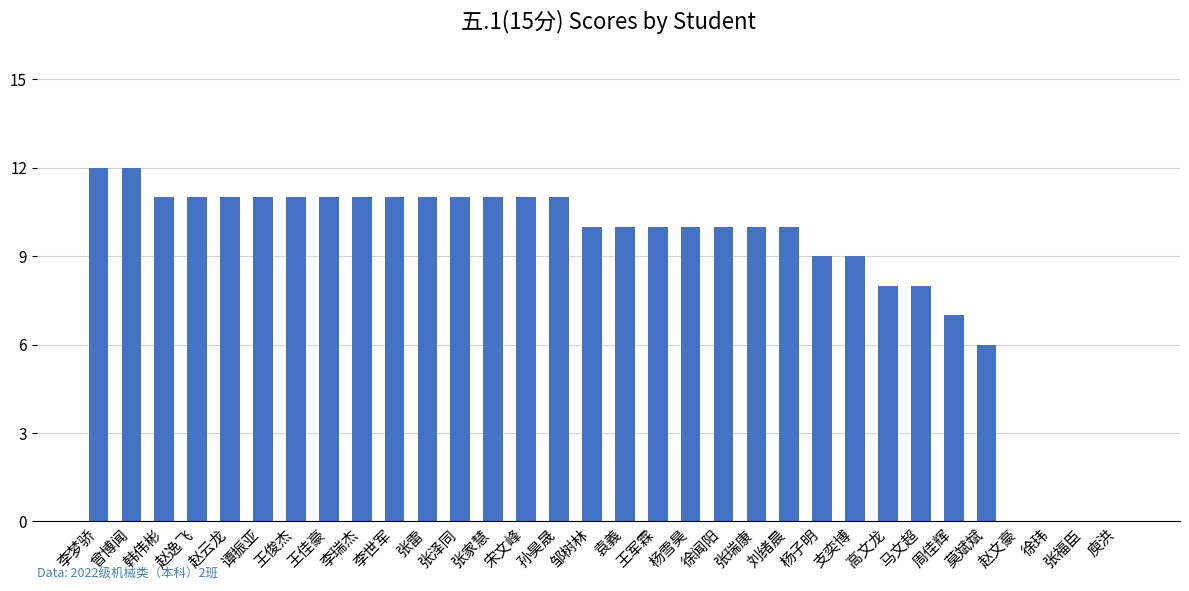

What is the maximum value shown in the chart?

12